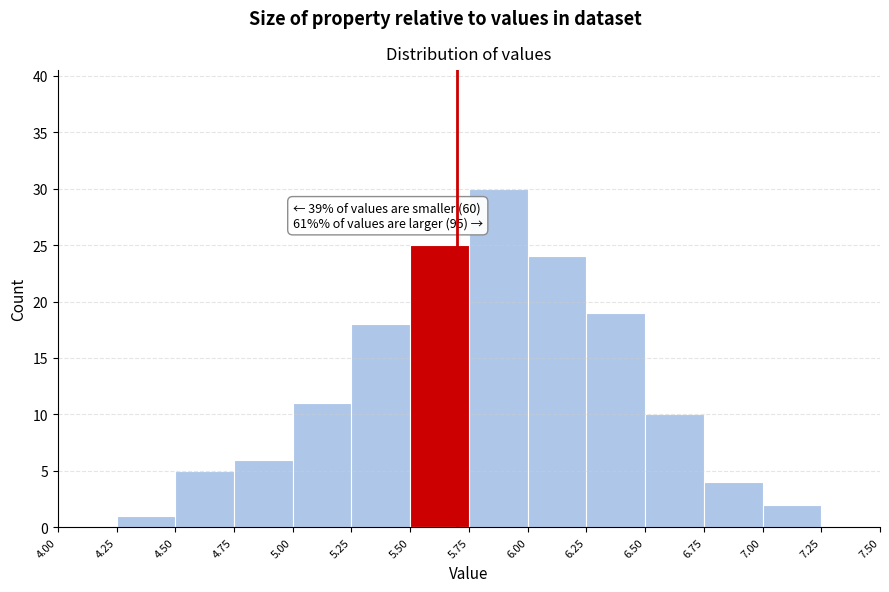

Which range on the x-axis has the tallest bar?

5.75 to 6.00